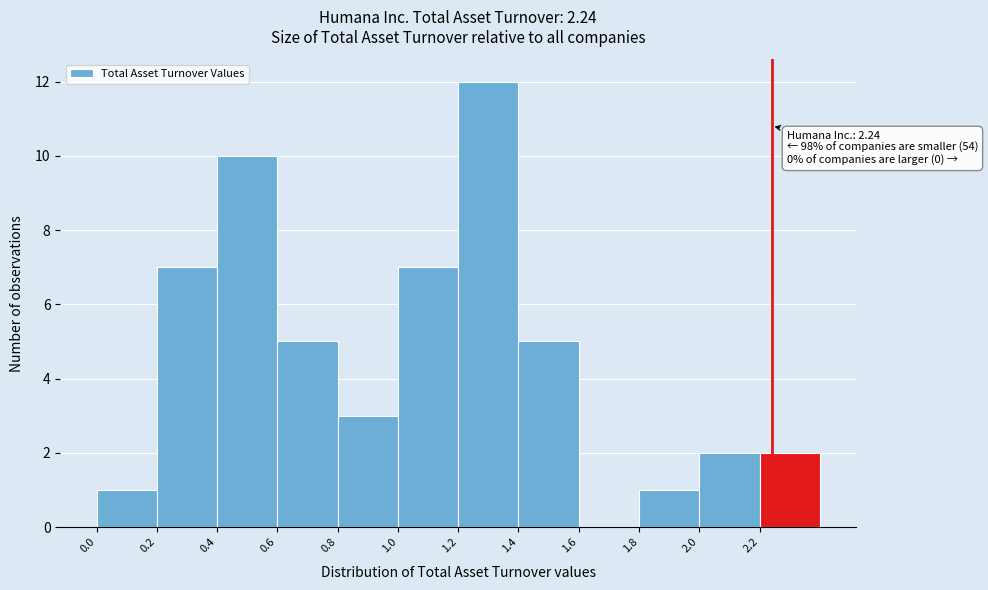

Over which range of the x-axis is the bar tallest?

1.2 to 1.4